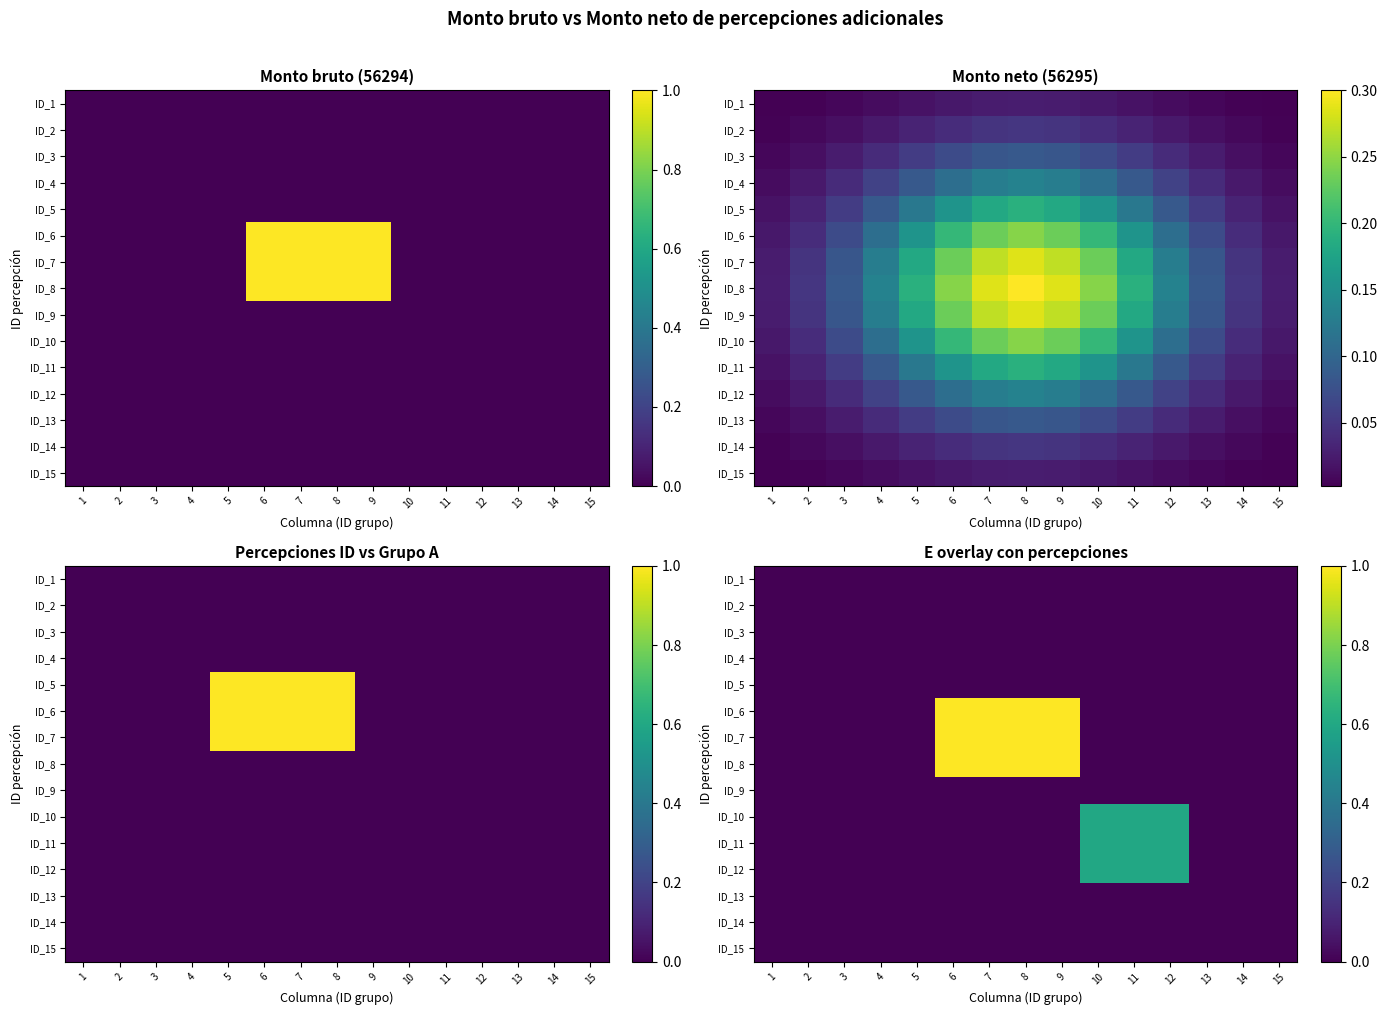

At which label is ID_3 closest to 0?

1